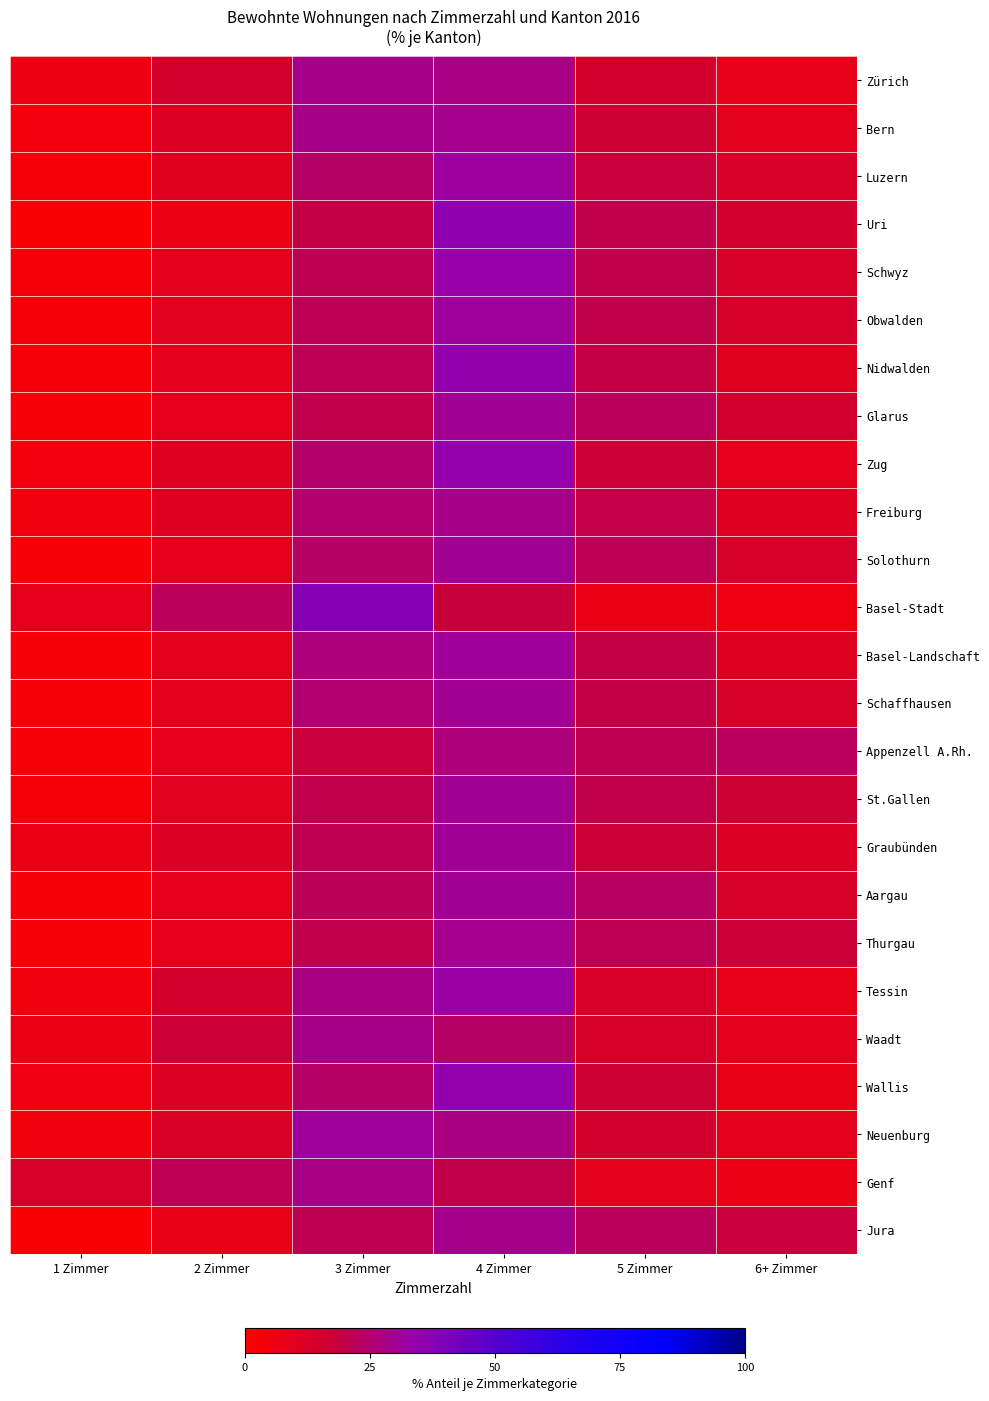

Which has a higher value, 5 Zimmer or 4 Zimmer?

4 Zimmer